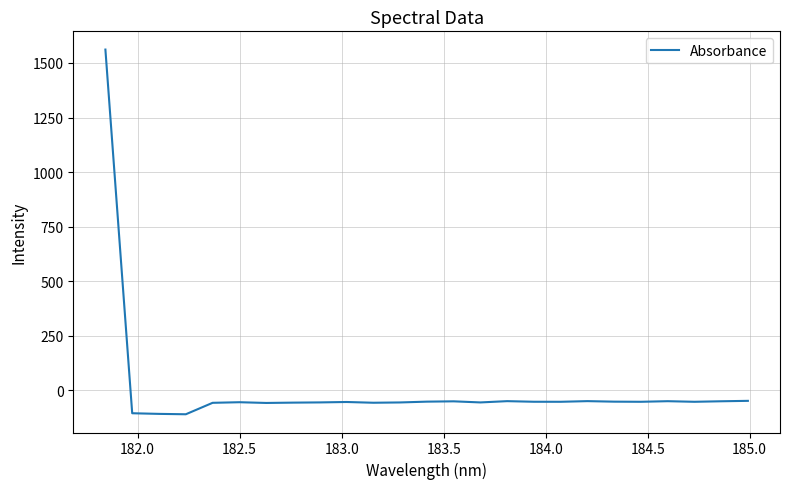

What is the greatest value displayed?

1561.5